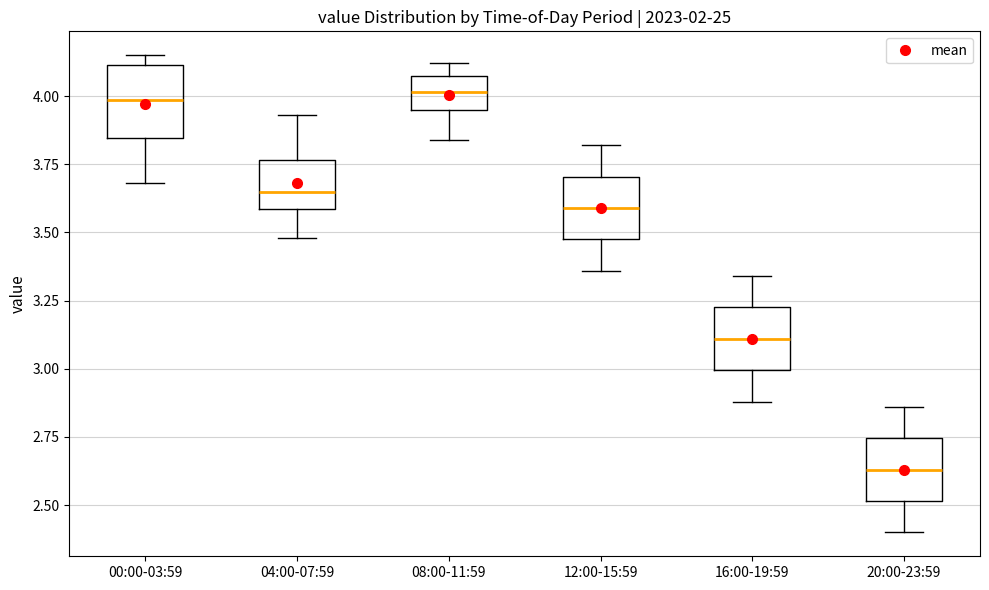

Where is the lower edge of the box for 16:00-19:59 on the y-axis? The values are not printed on the chart, so give them approximately, as read against the axis.

3.00